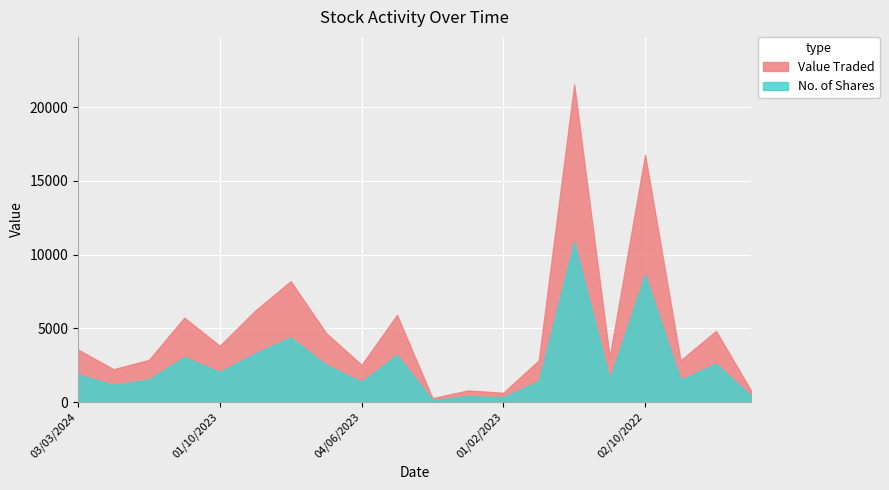

Where is the first local minimum for Value Traded?

01/02/2024